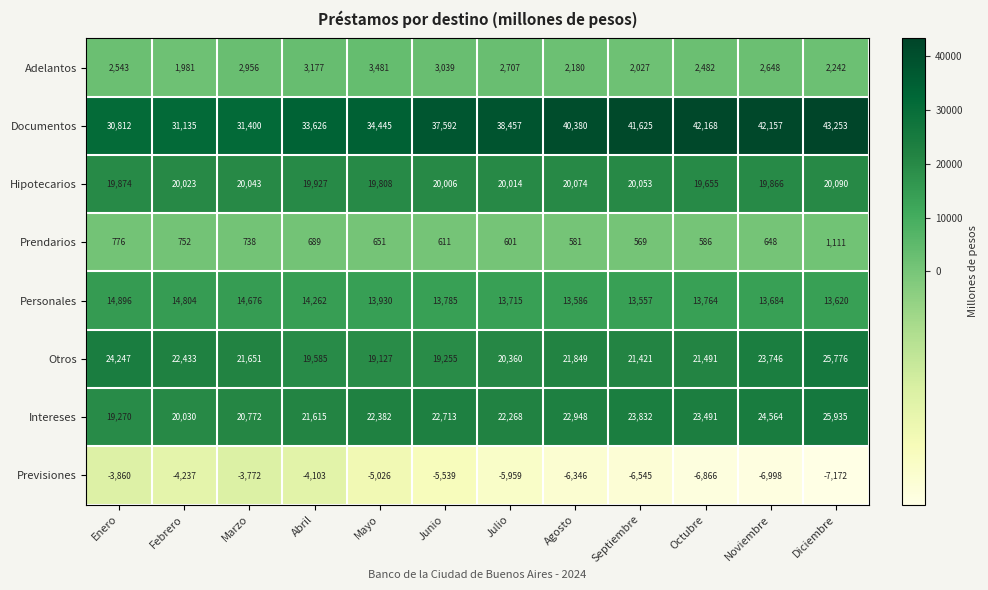

What is the highest value of the Hipotecarios series?

20090